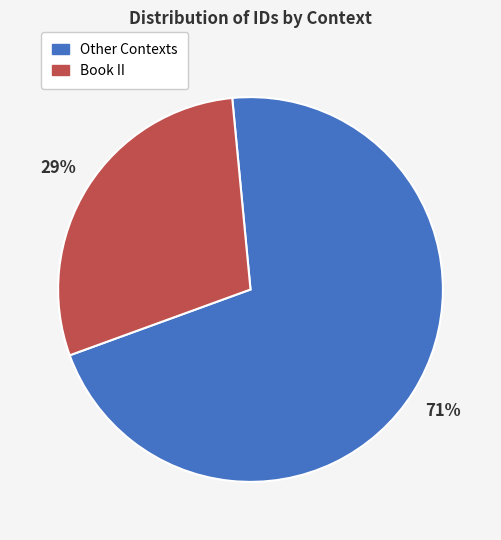

Is there a majority slice in this chart?

Yes